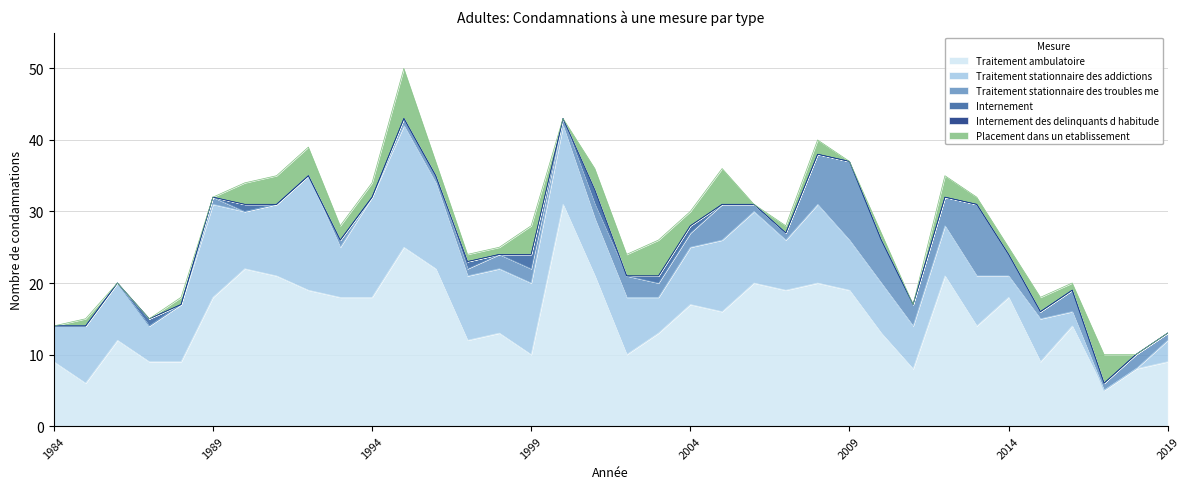

What is the total value across all series at 1987?

15